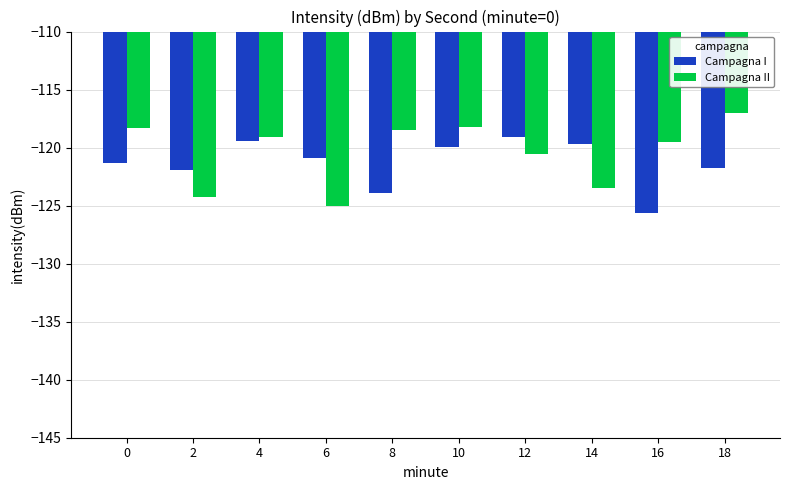

Which series has the largest range (max minus min)?

Campagna II